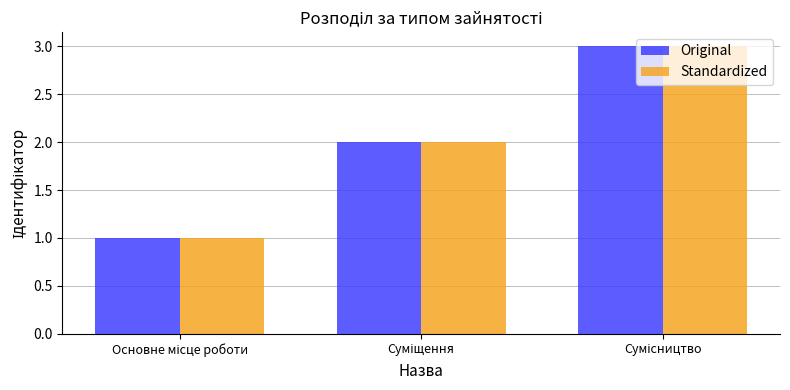

What is the maximum value shown in the chart?

3